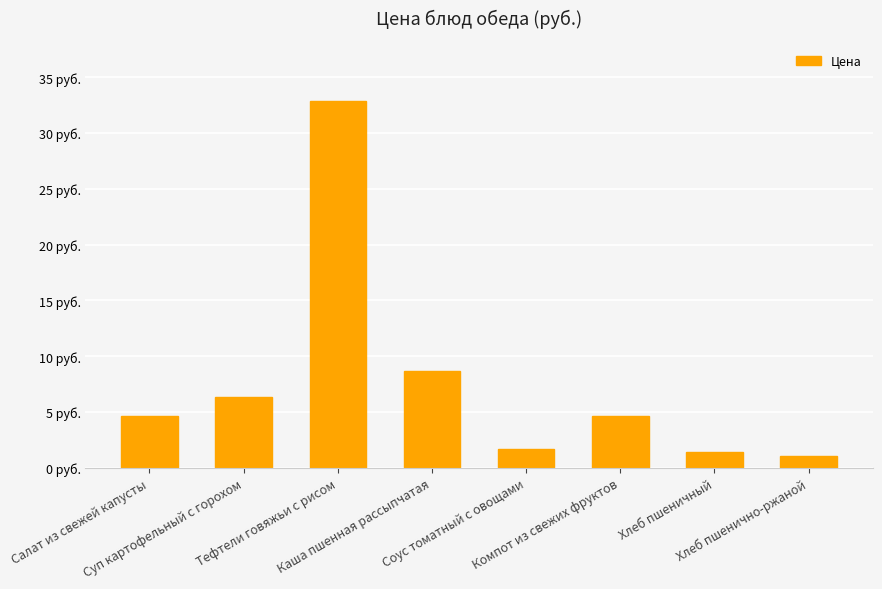

The value at Хлеб пшеничный is 1.4. True or false?

True